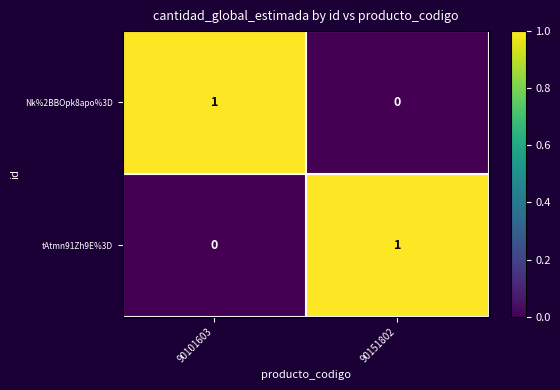

At how many categories does at least one series exceed 0?

2